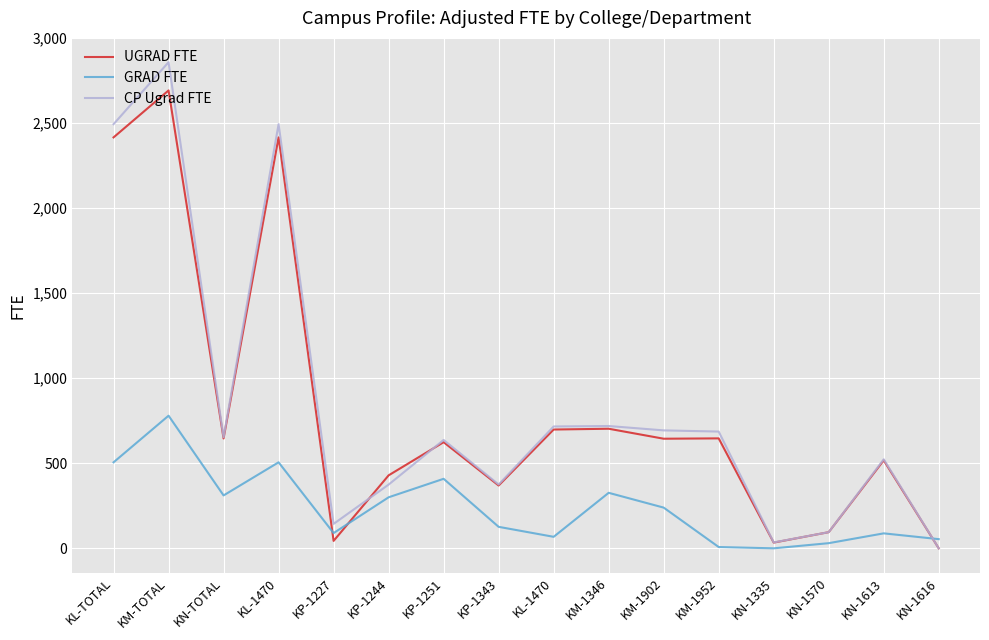

What is the difference between the maximum and minimum values in the CP Ugrad FTE series?

2857.7